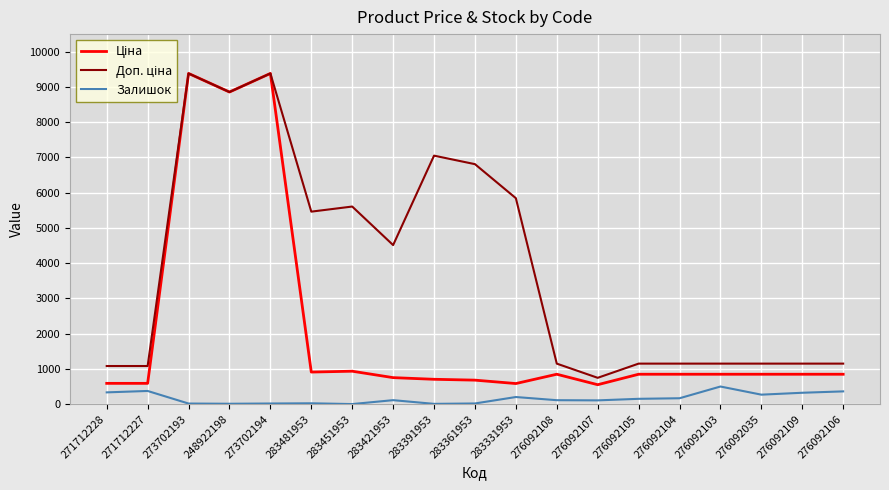

The Залишок series shows 323.0 at 276092109. True or false?

True